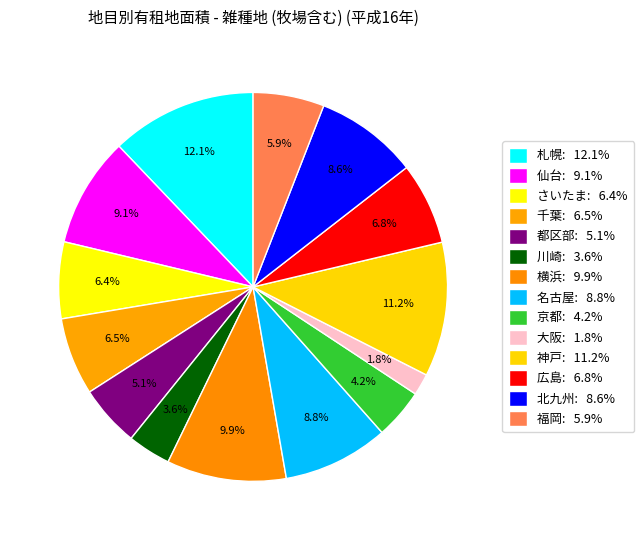

The 名古屋 slice represents 2% of the pie. True or false?

False